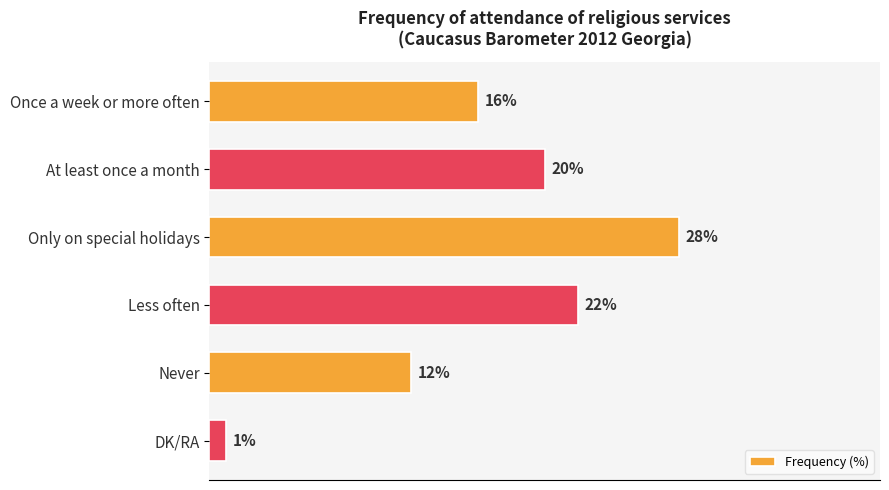

Which has a higher value, Less often or Never?

Less often